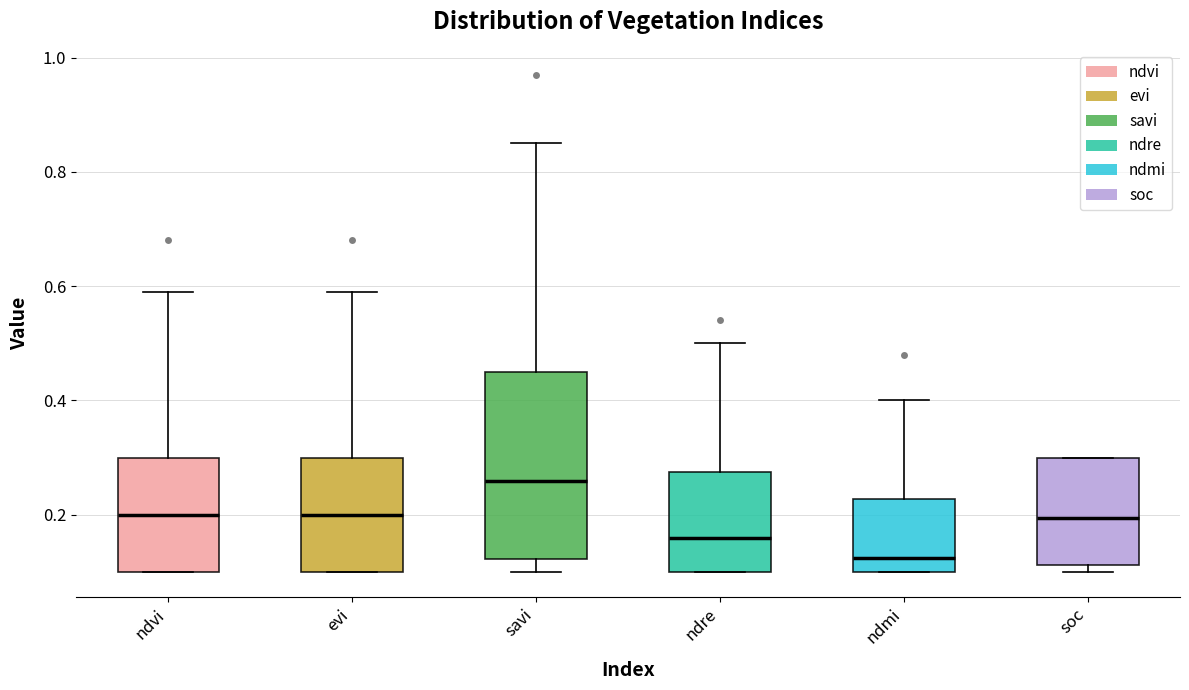

Where does the median line of the box for ndmi sit on the y-axis? The values are not printed on the chart, so give them approximately, as read against the axis.

0.12